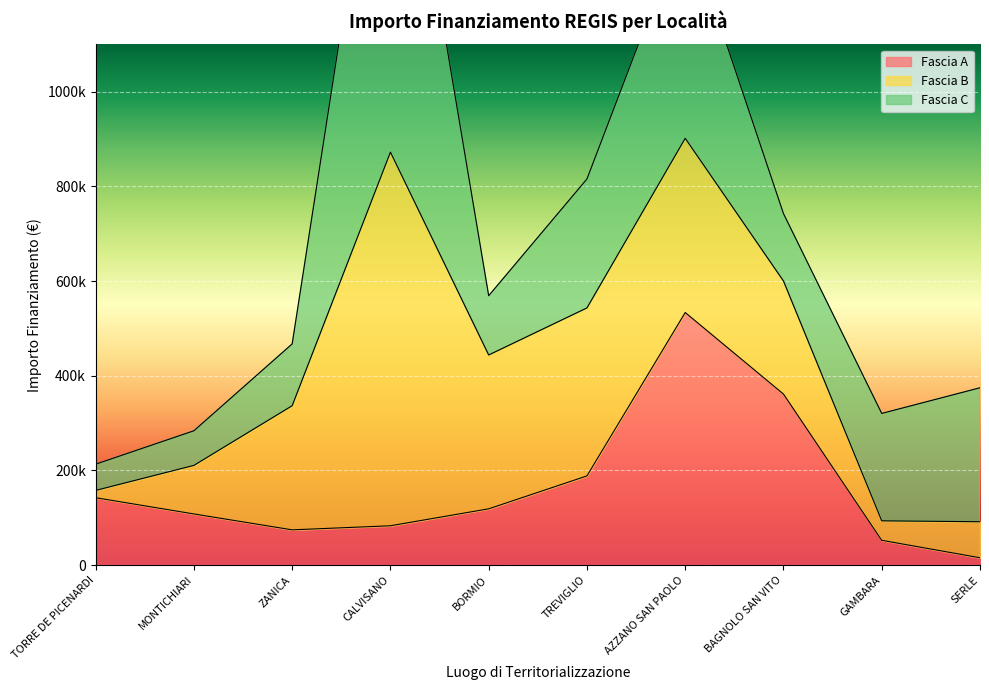

What is the average value of the Fascia C series?

269785.5